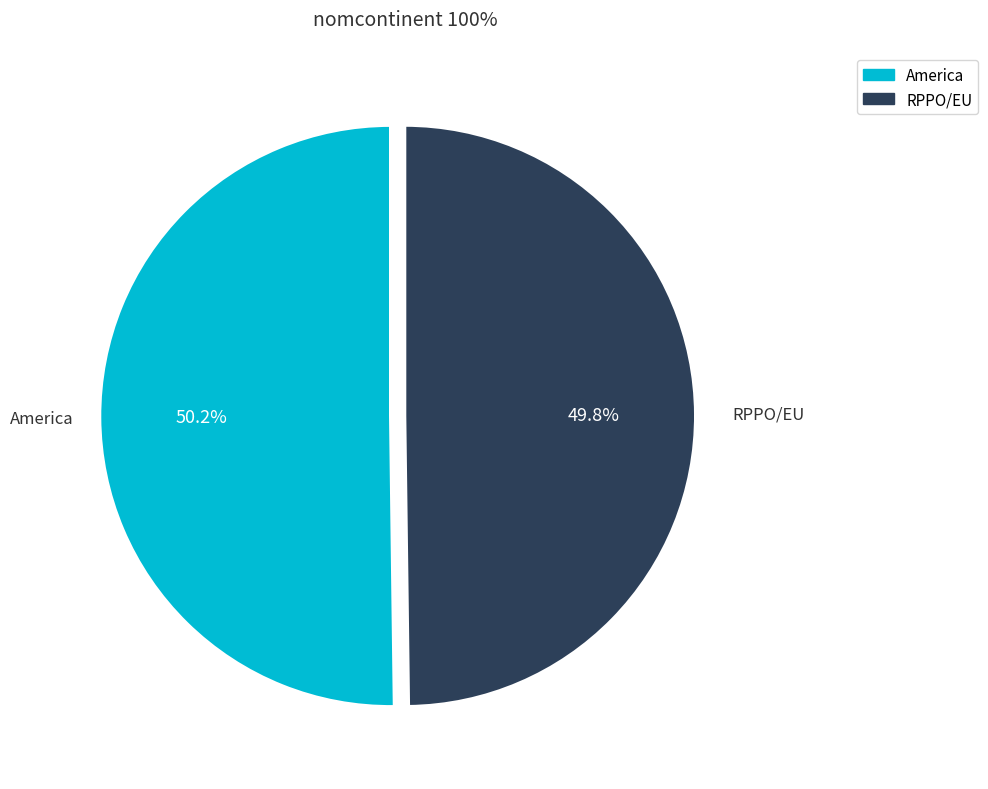

Count the number of slices in the pie.

2